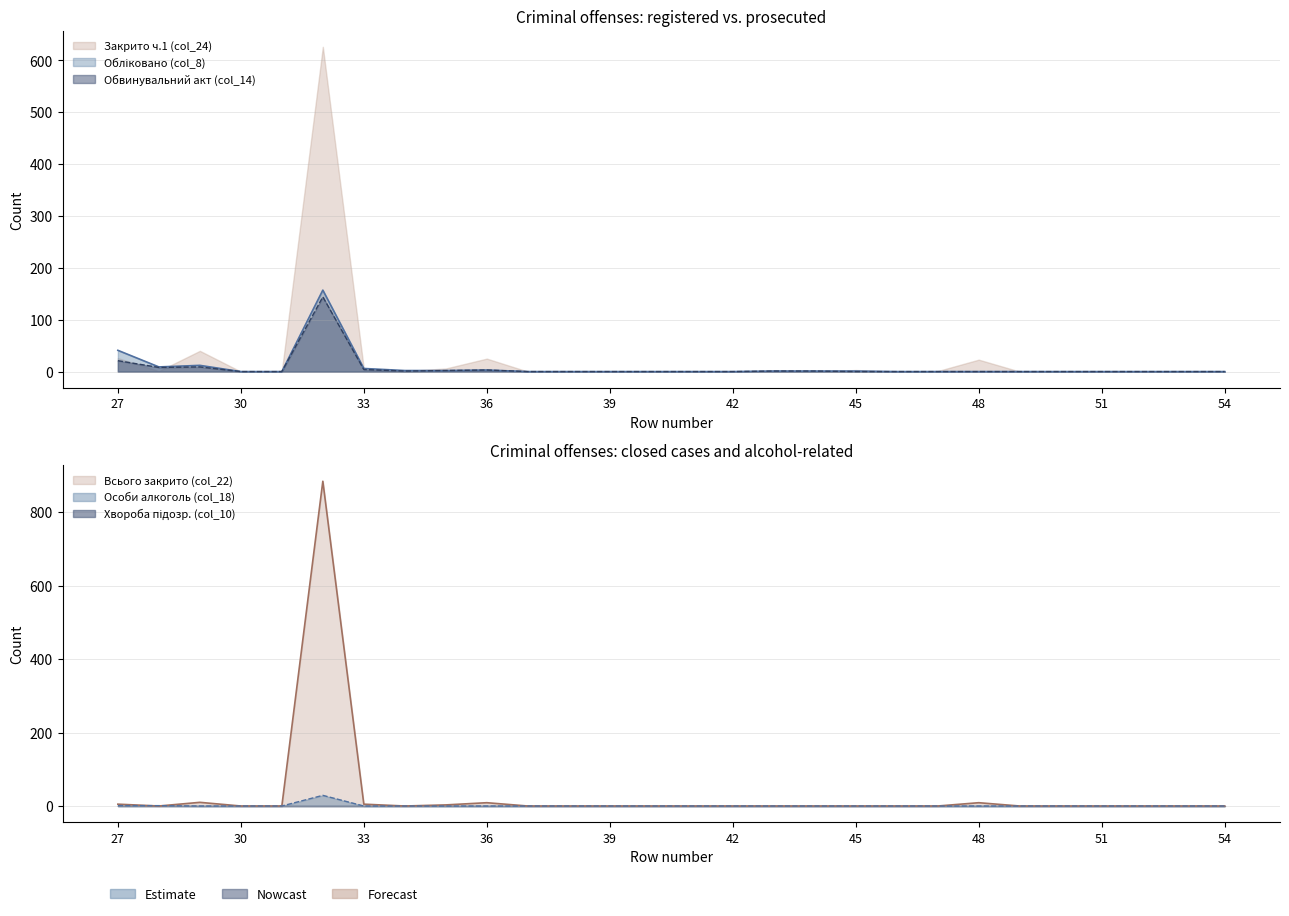

What is the difference between the maximum and minimum values in the Особи алкоголь (col_18) series?

29